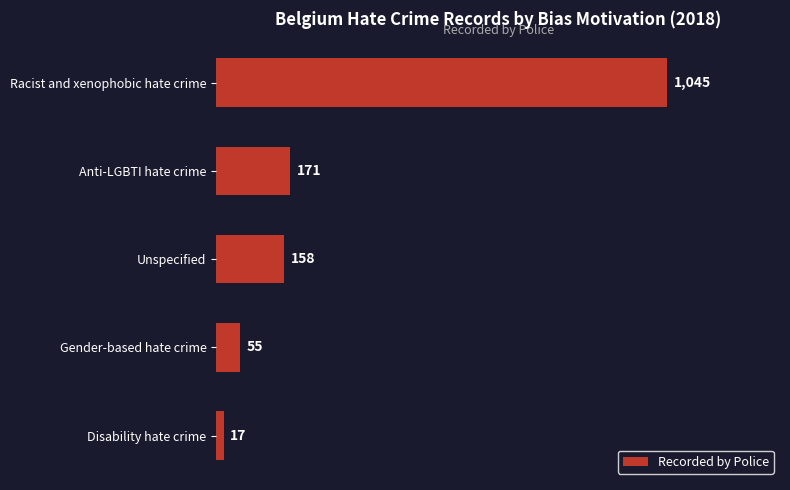

What is the average value?

289